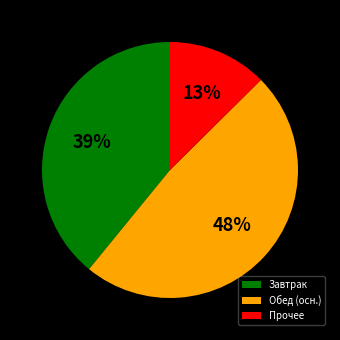

Approximately how many times larger is the value at Прочее compared to Обед (осн.)?

0.3